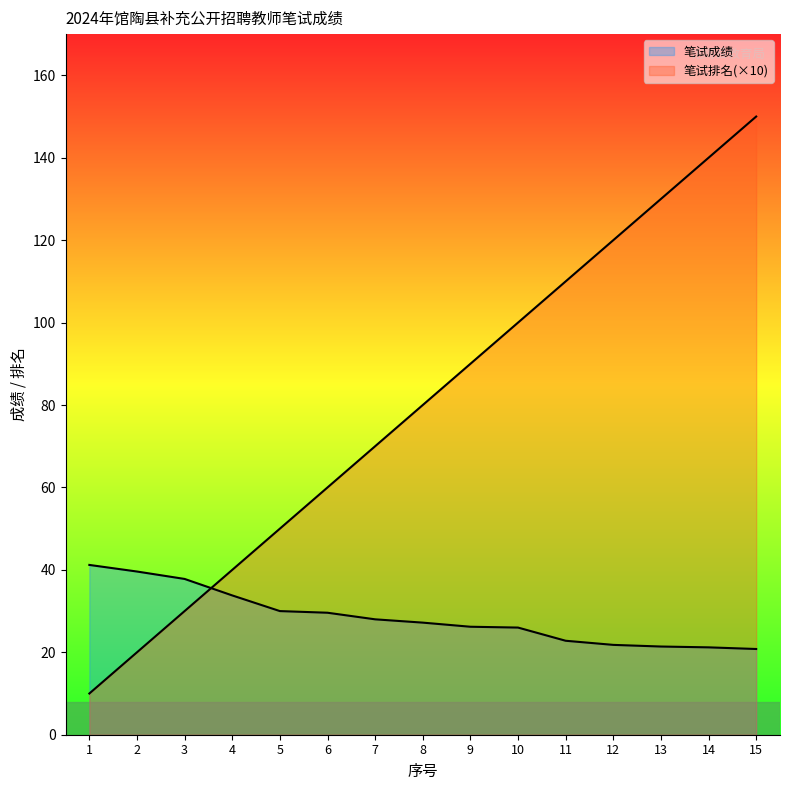

How many lines are shown in the chart?

2